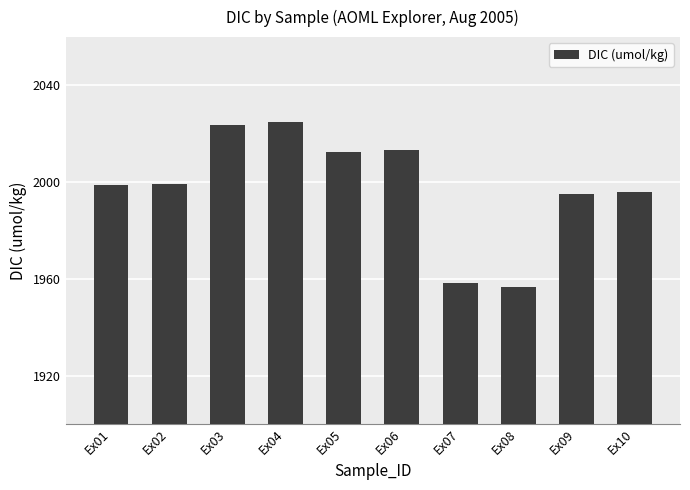

What is the change in value from Ex07 to Ex09?

+36.8